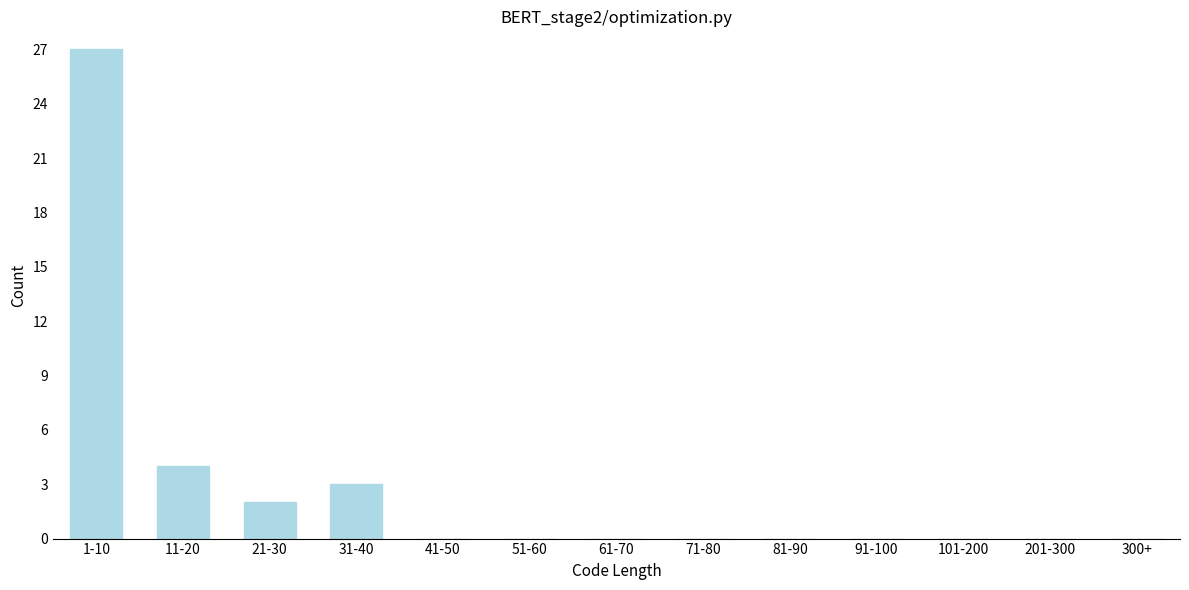

Reading right to left, list all the values displayed in this chart.

300+=0	201-300=0	101-200=0	91-100=0	81-90=0	71-80=0	61-70=0	51-60=0	41-50=0	31-40=3	21-30=2	11-20=4	1-10=27